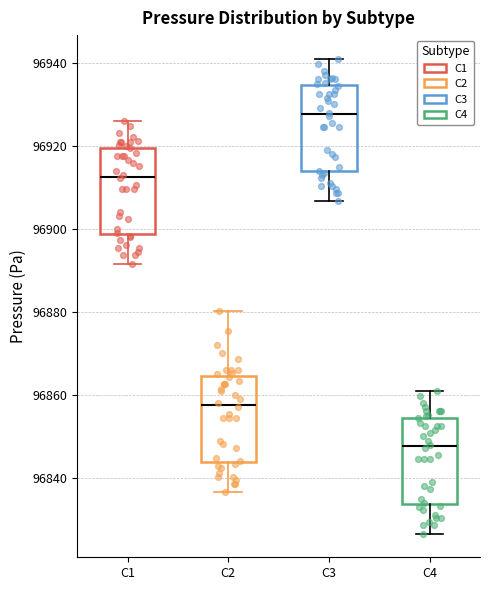

Reading left to right, transcribe this box plot: for each box, give where its median line is, the range the box spans, and where its two whiskers end, as read against the y-axis. The values are not printed on the chart, so give them approximately, as read against the axis.

C1: median 96912, box 96898 to 96920, whiskers 96892 to 96926
C2: median 96858, box 96844 to 96864, whiskers 96836 to 96880
C3: median 96928, box 96914 to 96934, whiskers 96906 to 96940
C4: median 96848, box 96834 to 96854, whiskers 96826 to 96860